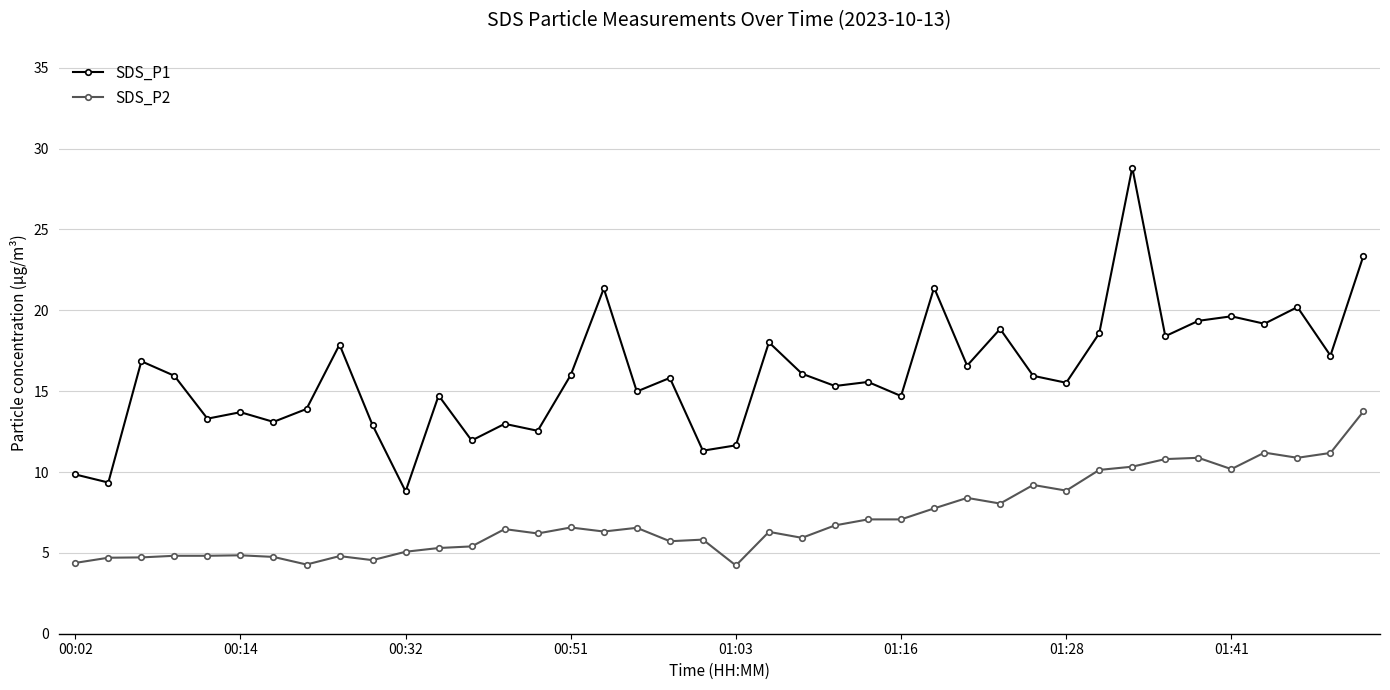

Which series has the widest spread of values?

SDS_P1